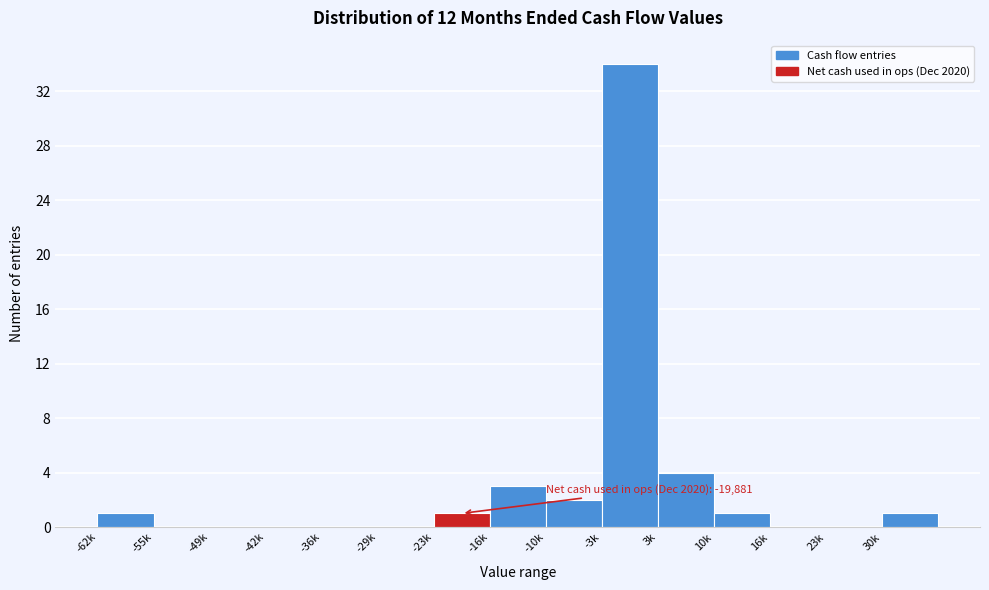

Reading left to right, list all the values displayed in this chart.

-62k=1	-55k=0	-49k=0	-42k=0	-36k=0	-29k=0	-23k=1	-16k=3	-10k=2	-3k=34	3k=4	10k=1	16k=0	23k=0	30k=1